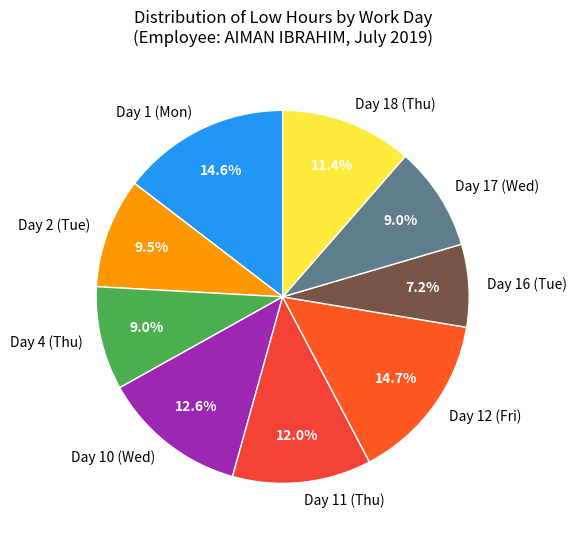

Is there any slice that represents more than half of the pie?

No